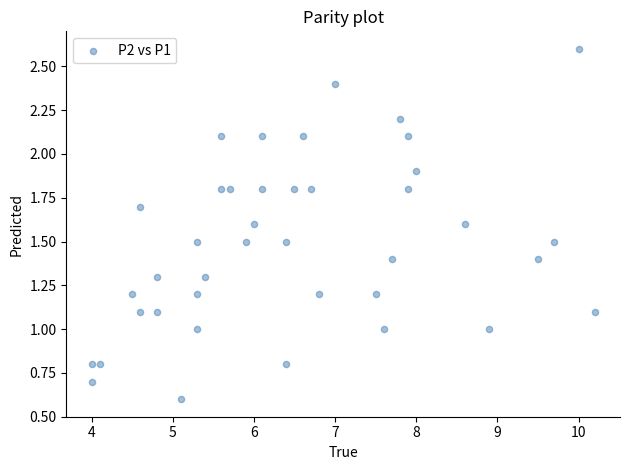

What is the range of X values (max minus min)?

6.2